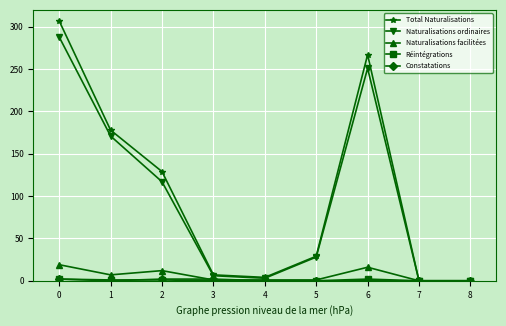

True or false: Naturalisations ordinaires has a value of 0 at 7.

True